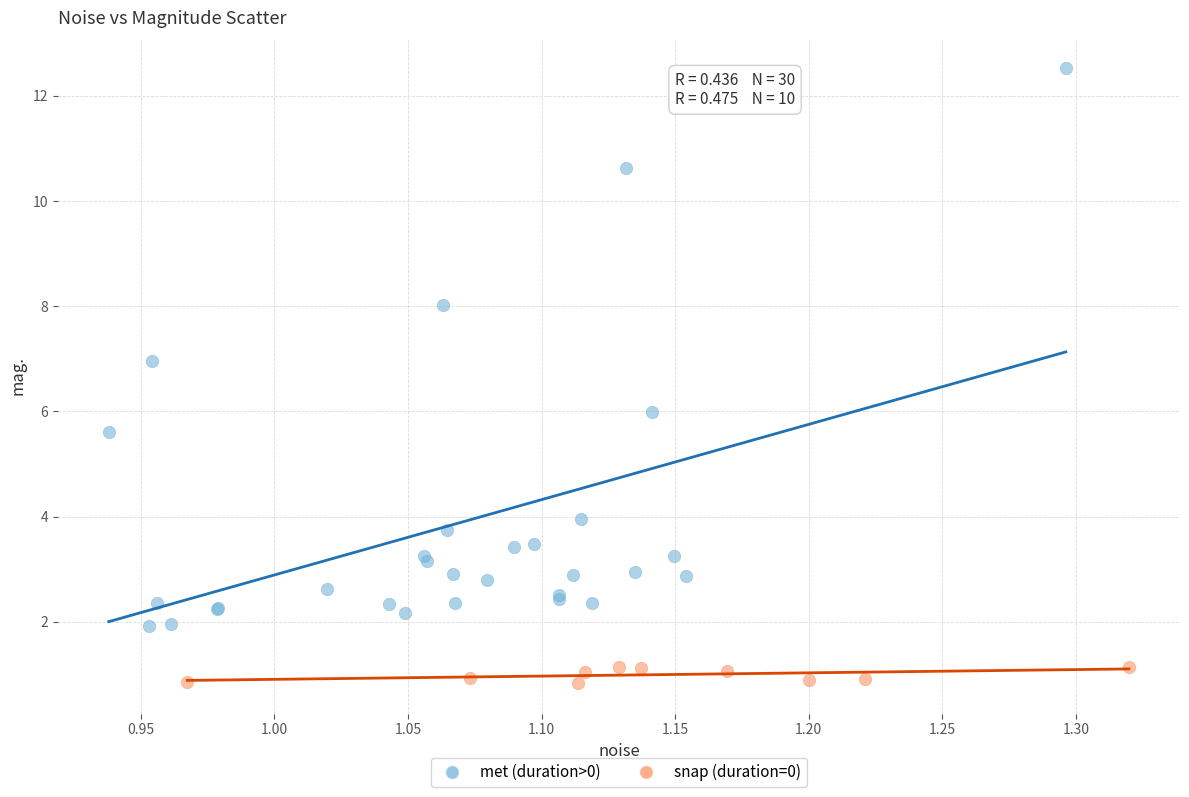

Which series has the largest Y range (max minus min)?

met (duration>0)